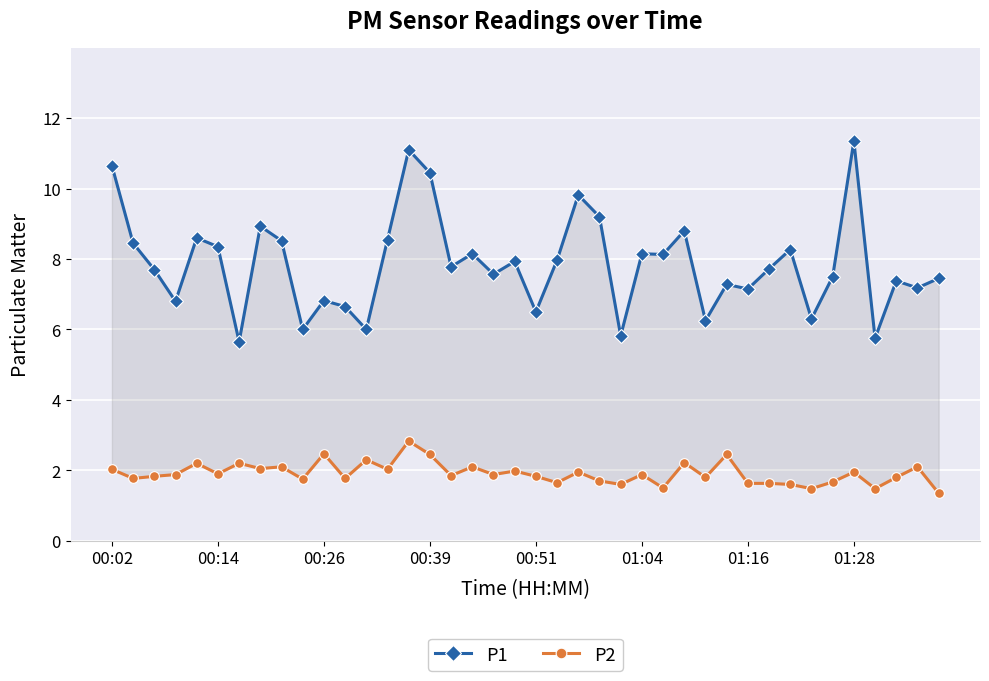

Which series changed the most between 11 and 22?

P1